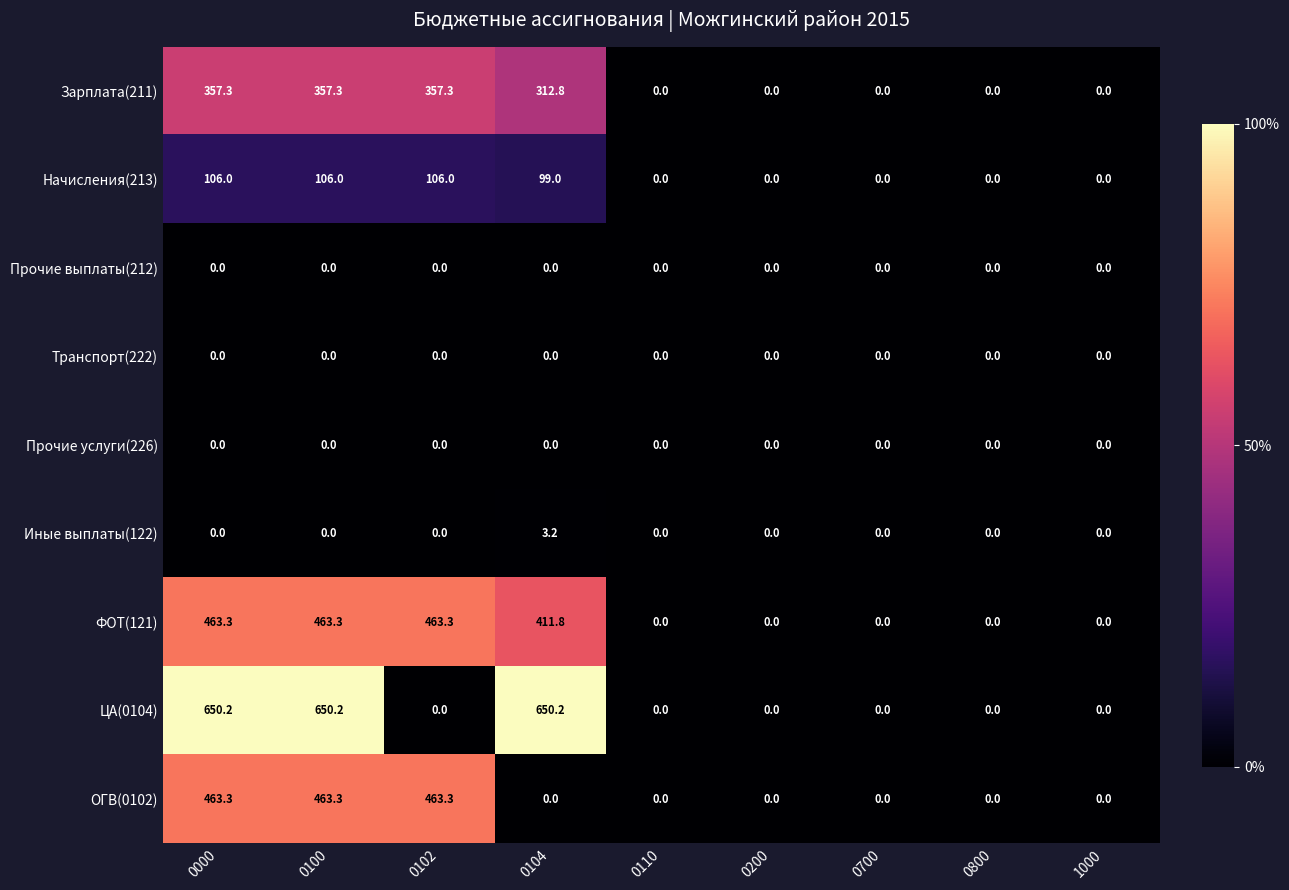

At how many categories does at least one series exceed 559?

3